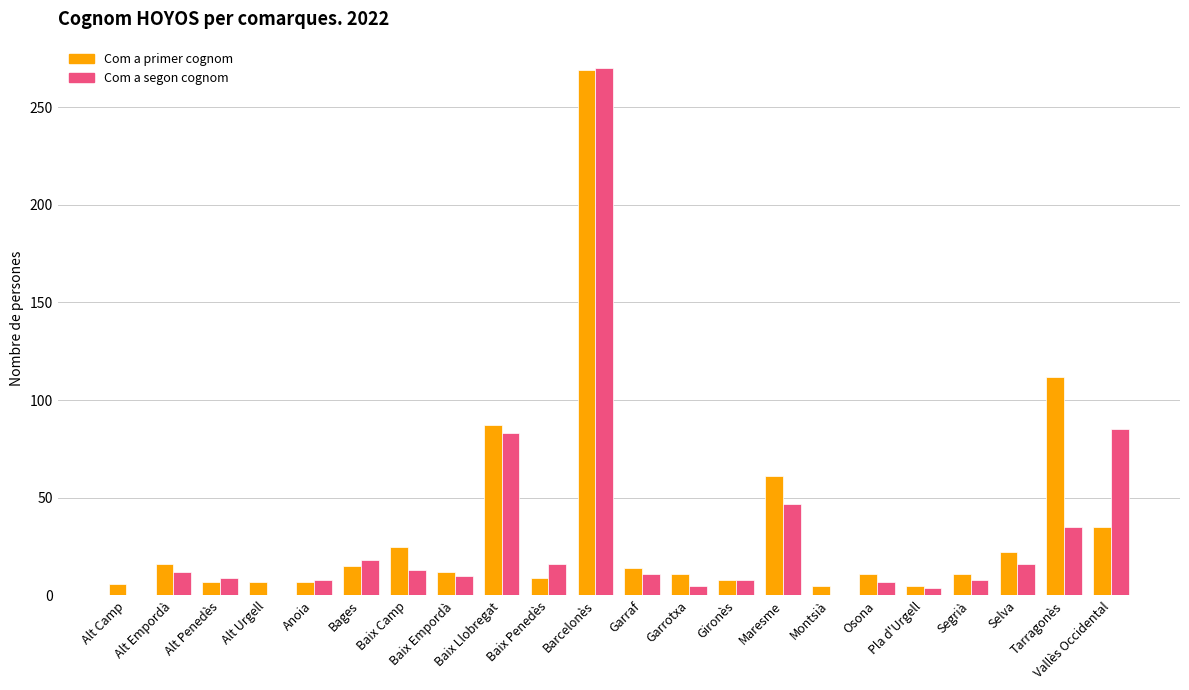

What is the sum of all Com a primer cognom values?

755